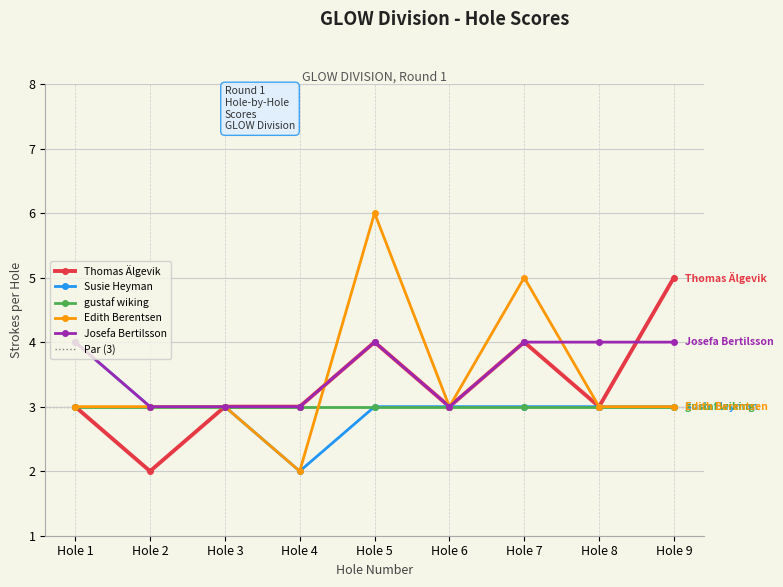

Is the value of Edith Berentsen at Hole 8 greater than the value of Susie Heyman at Hole 8?

No